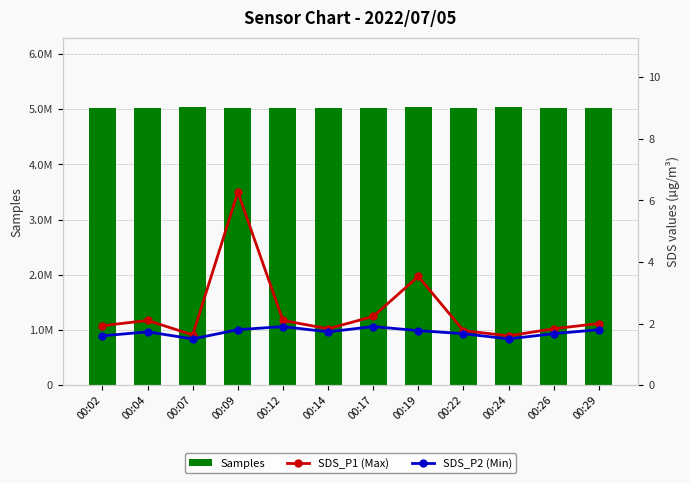

What value does the SDS_P1 (Max) series have at 00:09?

6.3